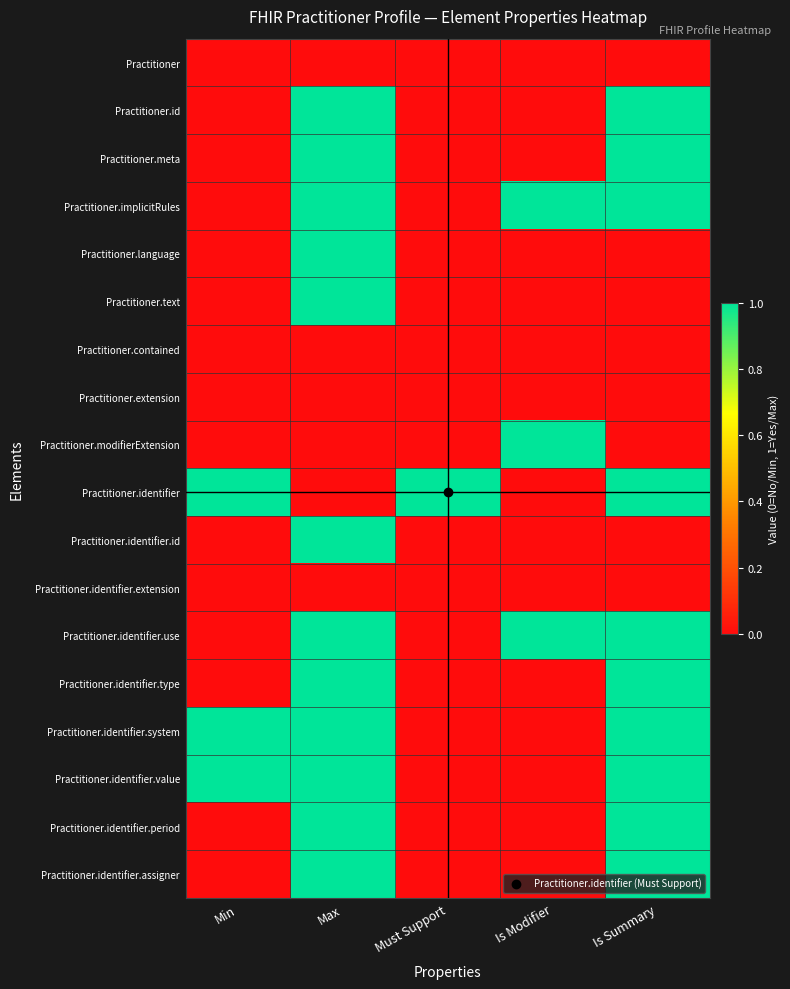

Reading left to right, list all the values displayed in this chart.

Practitioner: Min=0	Max=0	Must Support=0	Is Modifier=0	Is Summary=0
Practitioner.id: Min=0	Max=1	Must Support=0	Is Modifier=0	Is Summary=1
Practitioner.meta: Min=0	Max=1	Must Support=0	Is Modifier=0	Is Summary=1
Practitioner.implicitRules: Min=0	Max=1	Must Support=0	Is Modifier=1	Is Summary=1
Practitioner.language: Min=0	Max=1	Must Support=0	Is Modifier=0	Is Summary=0
Practitioner.text: Min=0	Max=1	Must Support=0	Is Modifier=0	Is Summary=0
Practitioner.contained: Min=0	Max=0	Must Support=0	Is Modifier=0	Is Summary=0
Practitioner.extension: Min=0	Max=0	Must Support=0	Is Modifier=0	Is Summary=0
Practitioner.modifierExtension: Min=0	Max=0	Must Support=0	Is Modifier=1	Is Summary=0
Practitioner.identifier: Min=1	Max=0	Must Support=1	Is Modifier=0	Is Summary=1
Practitioner.identifier.id: Min=0	Max=1	Must Support=0	Is Modifier=0	Is Summary=0
Practitioner.identifier.extension: Min=0	Max=0	Must Support=0	Is Modifier=0	Is Summary=0
Practitioner.identifier.use: Min=0	Max=1	Must Support=0	Is Modifier=1	Is Summary=1
Practitioner.identifier.type: Min=0	Max=1	Must Support=0	Is Modifier=0	Is Summary=1
Practitioner.identifier.system: Min=1	Max=1	Must Support=0	Is Modifier=0	Is Summary=1
Practitioner.identifier.value: Min=1	Max=1	Must Support=0	Is Modifier=0	Is Summary=1
Practitioner.identifier.period: Min=0	Max=1	Must Support=0	Is Modifier=0	Is Summary=1
Practitioner.identifier.assigner: Min=0	Max=1	Must Support=0	Is Modifier=0	Is Summary=1